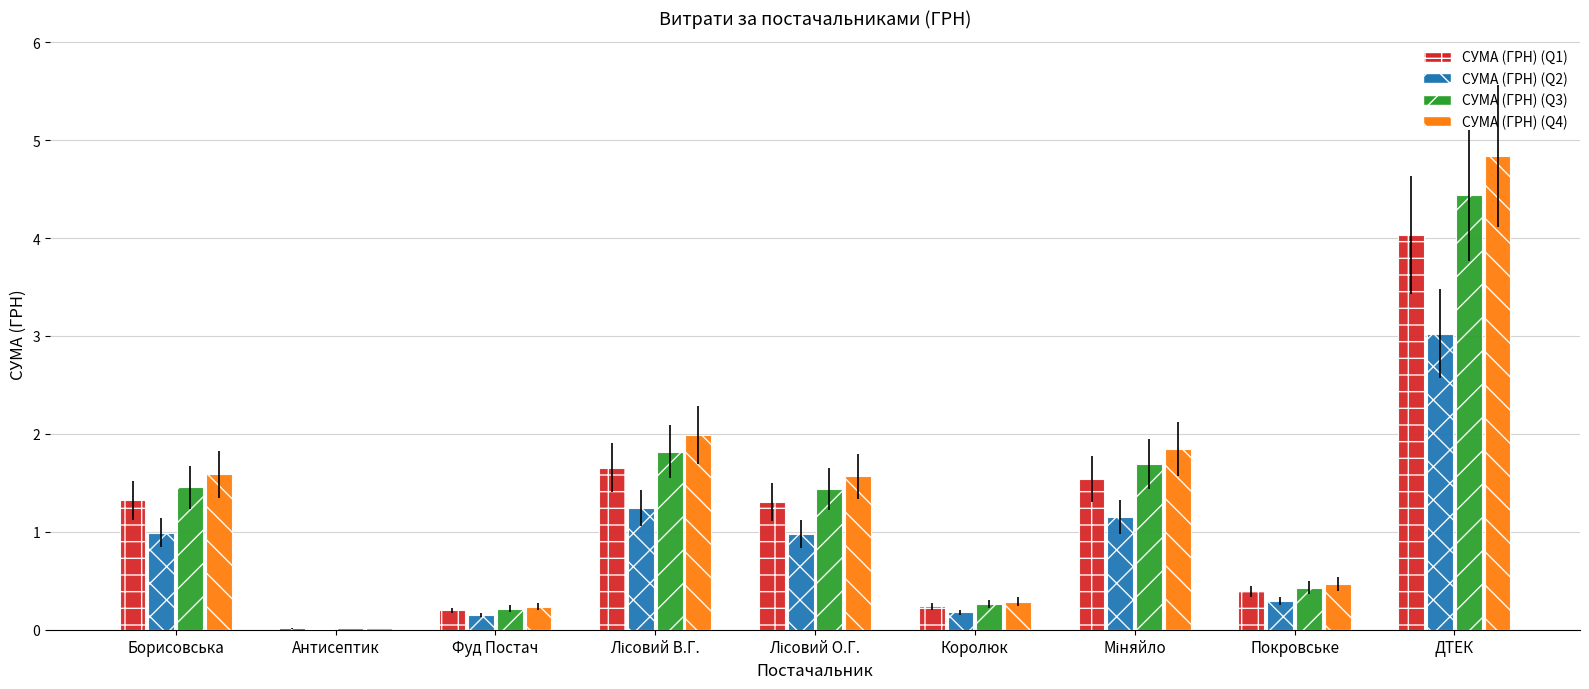

The value of СУМА (ГРН) (Q4) at ДТЕК is 3.1. True or false?

False